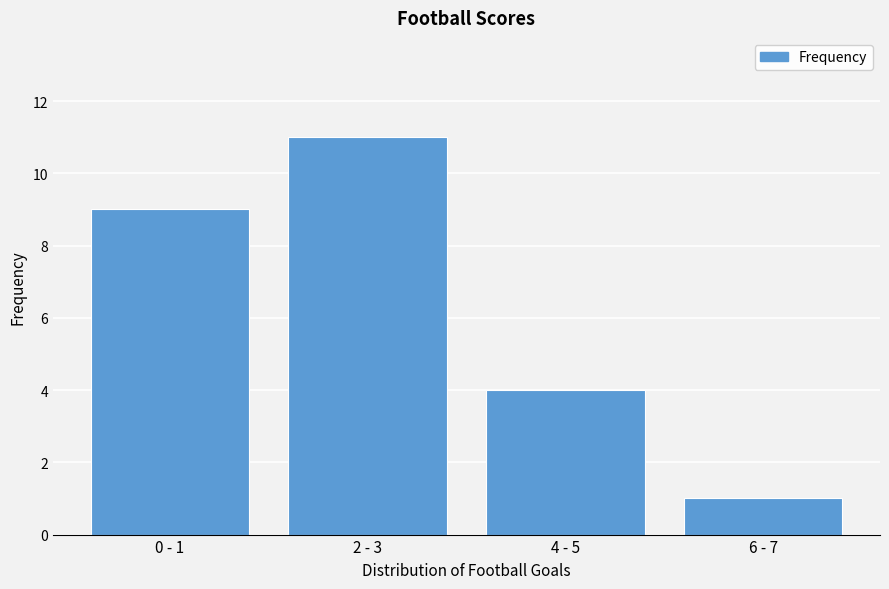

Reading left to right, what are all the values shown in this chart?

9	11	4	1